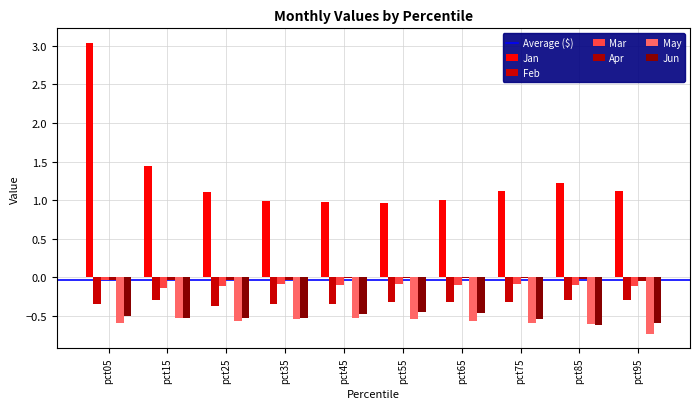

The value of Mar at pct25 is -0.2. True or false?

False